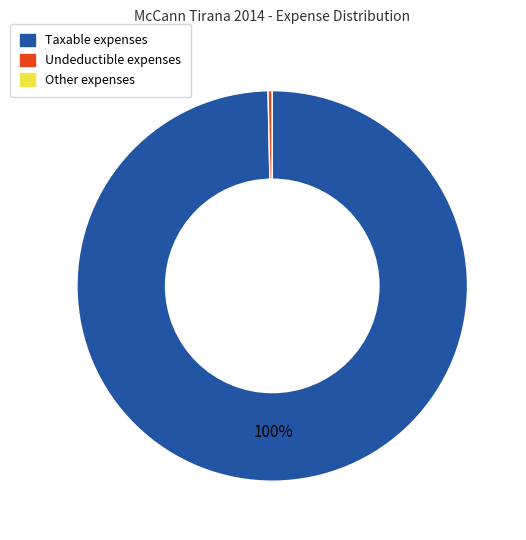

Do Undeductible and Taxable together represent more than half of the pie?

Yes